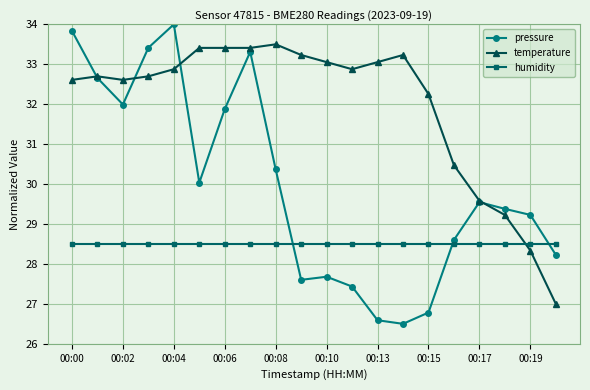

Which series has the largest total across all categories?

temperature